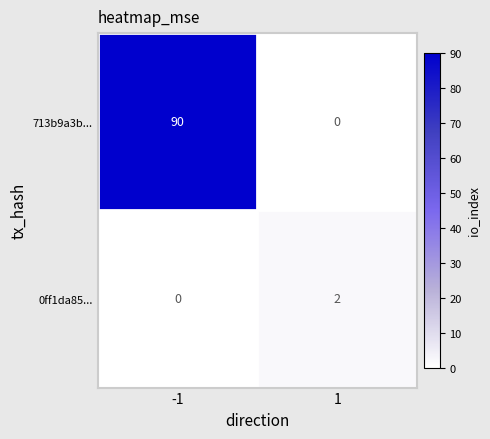

Count the number of categories in the chart.

2